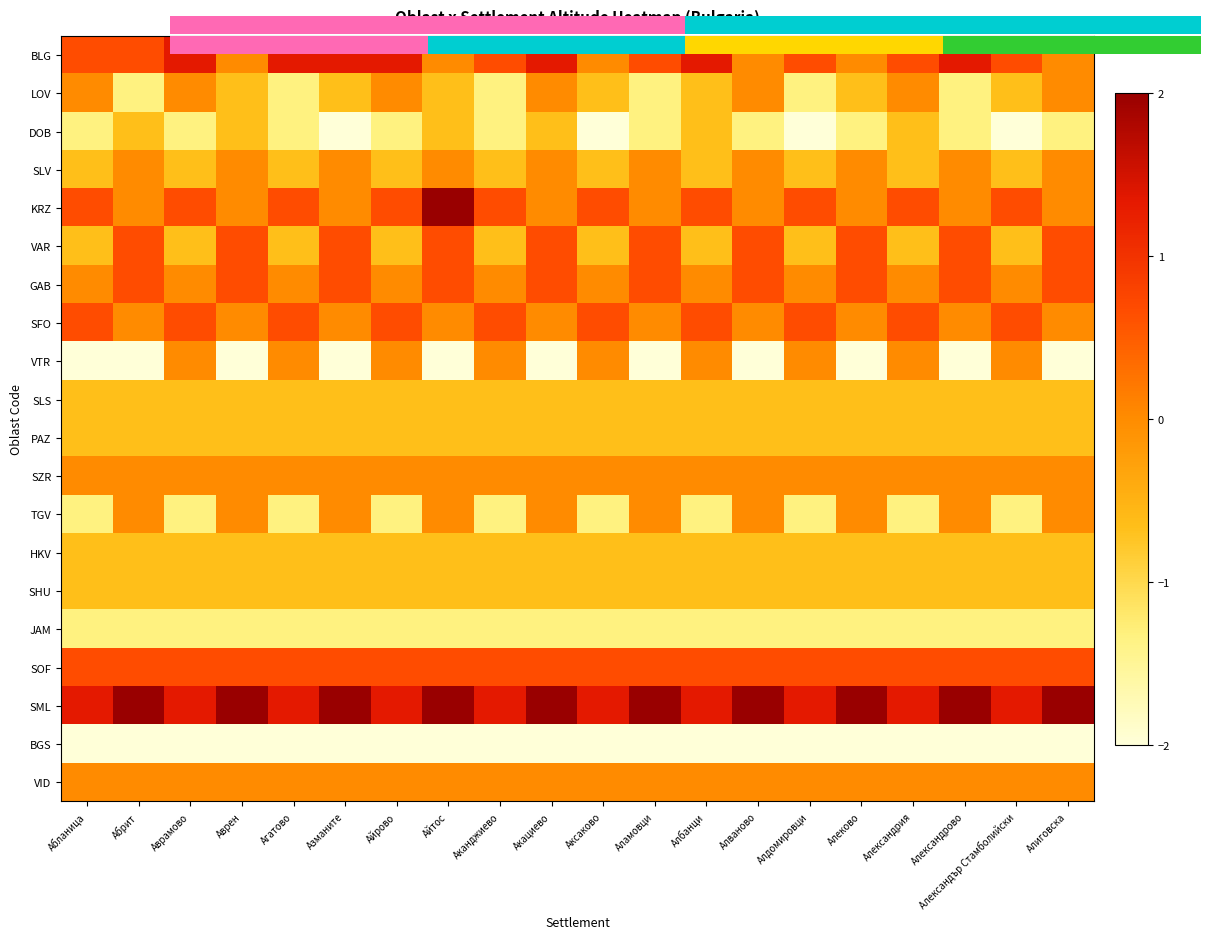

Between Албанци and Александър Стамболийски, which series saw the biggest shift?

DOB